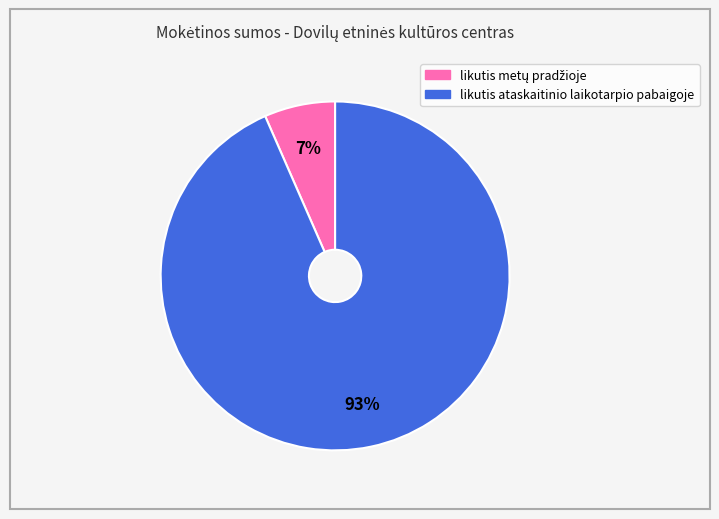

Is there any slice that represents more than half of the pie?

Yes